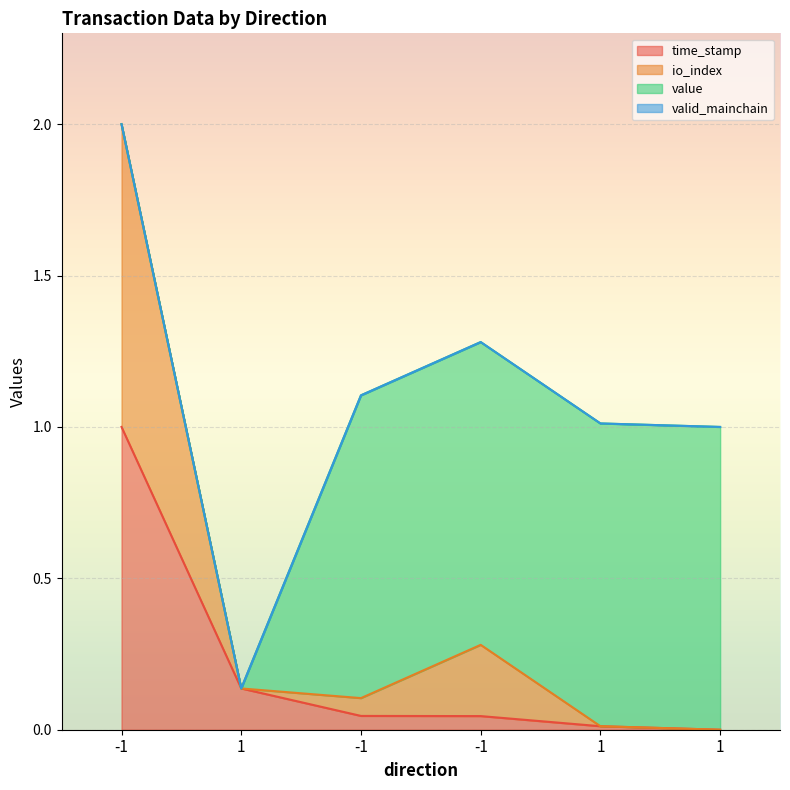

Which series changed the most between -1 and 1?

io_index